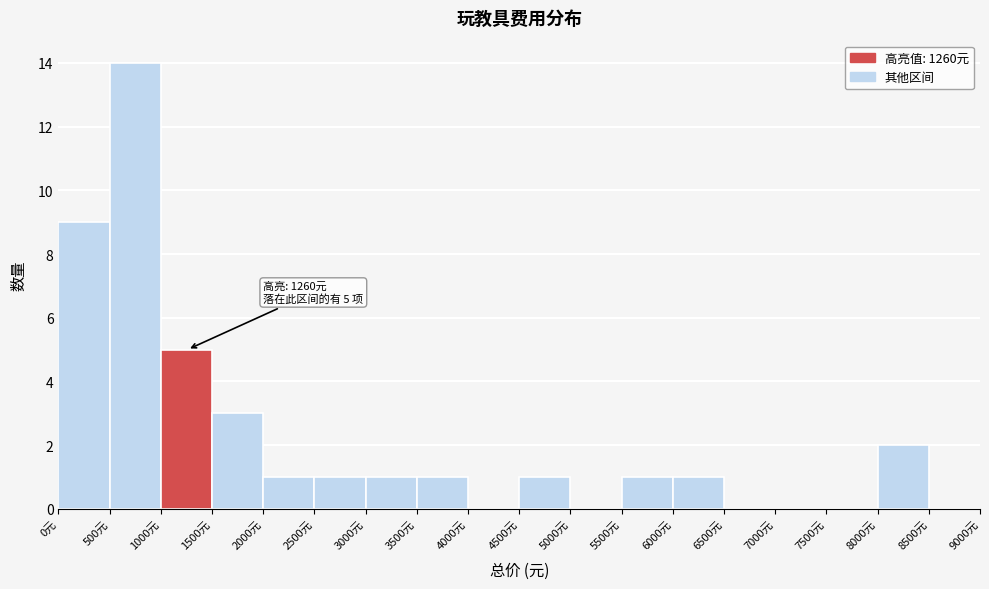

Which range on the x-axis has the tallest bar?

500 to 1000